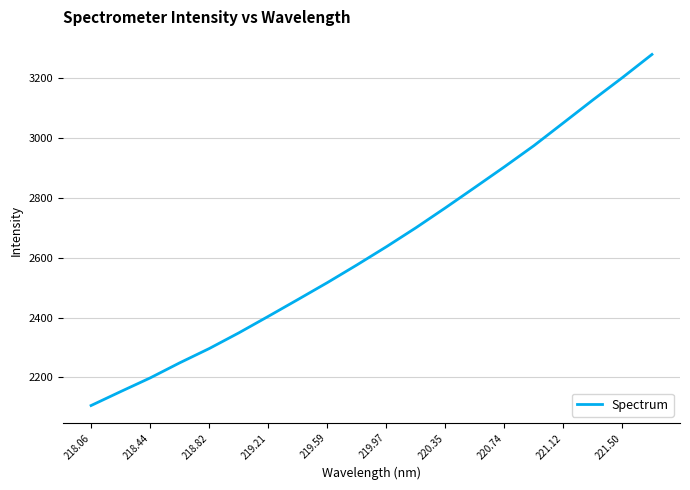

What is the smallest value displayed?

2106.5